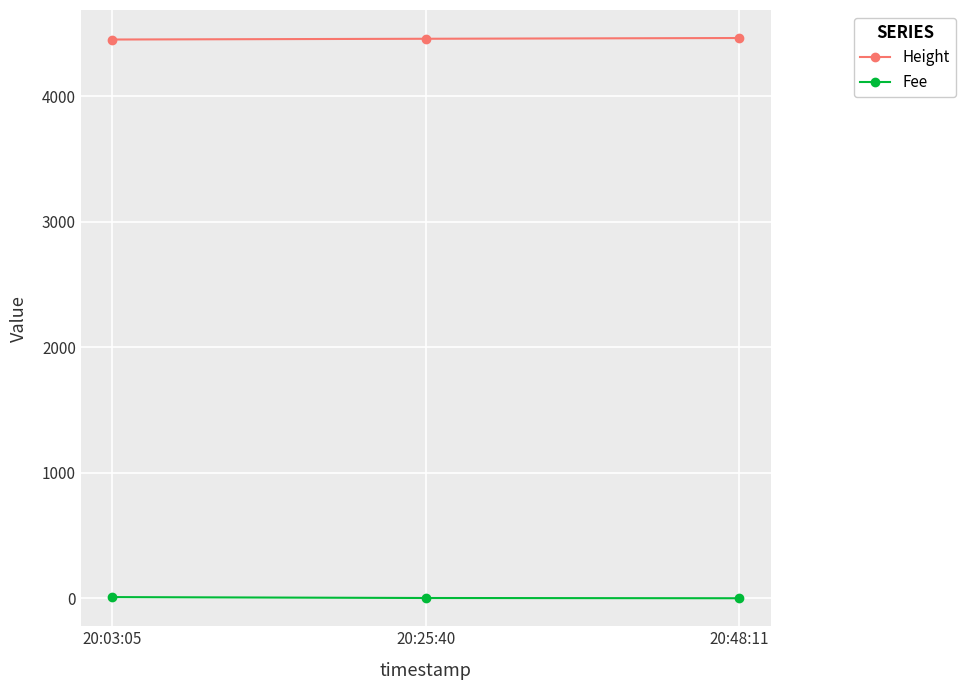

What is the average value of the Height series?

4457.0